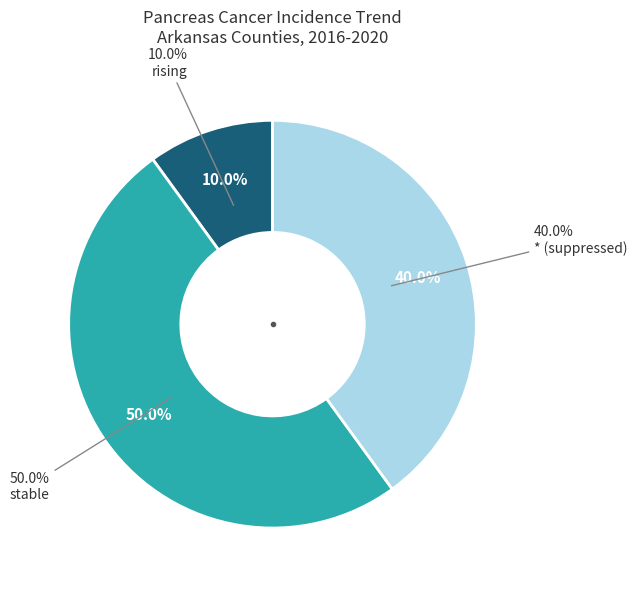

How many segments does this pie chart have?

3